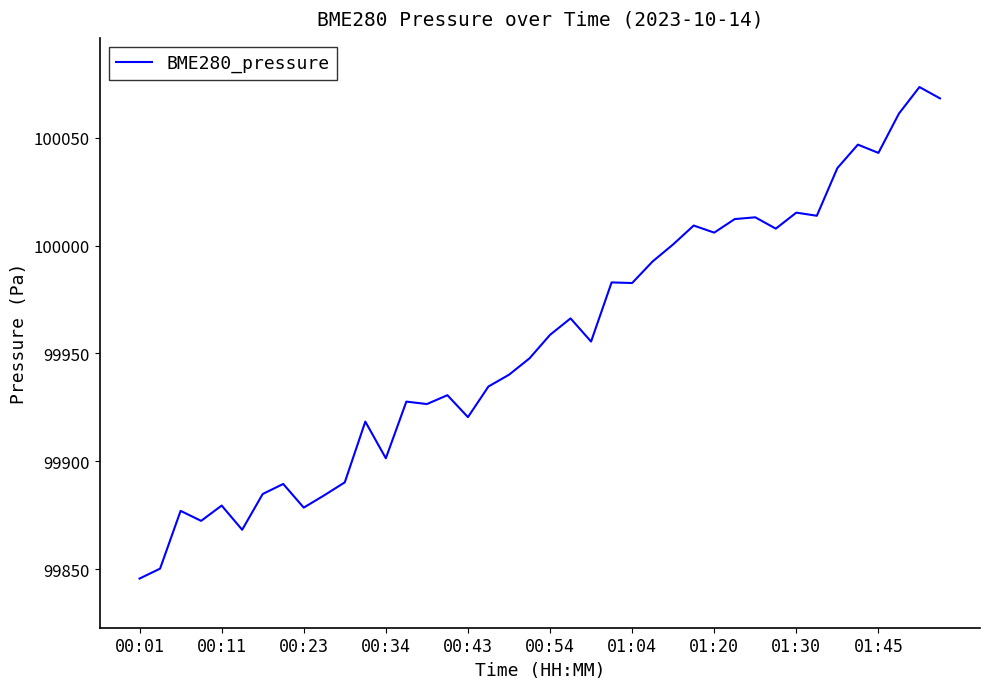

What is the difference between the maximum and minimum values?

227.6